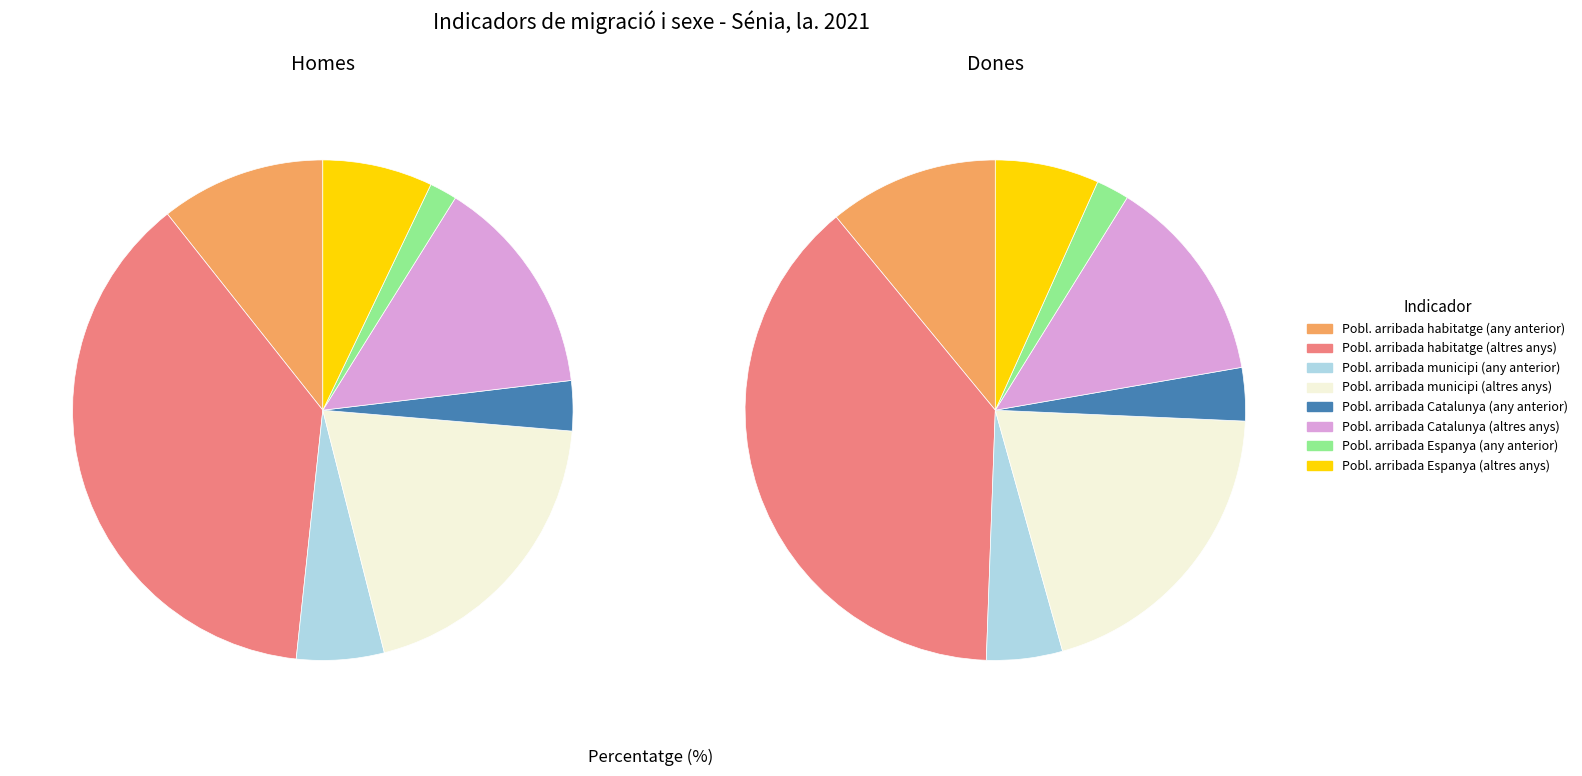

To the nearest percent, what is the difference between the largest and smallest slice percentages?

36%